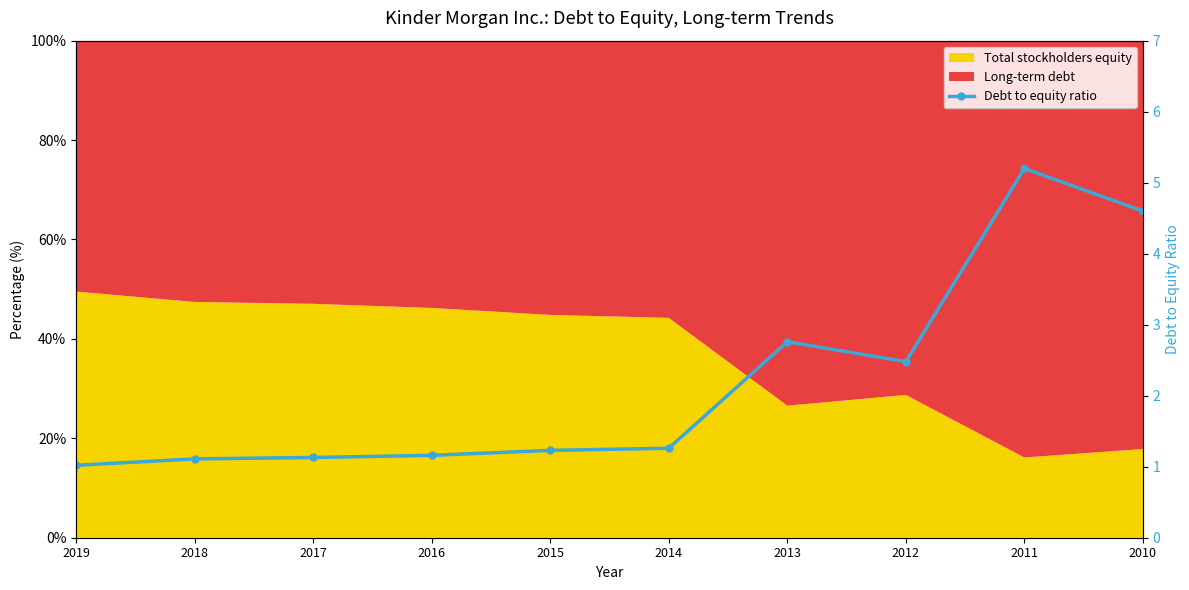

Which category has the lowest value across all series?

2019